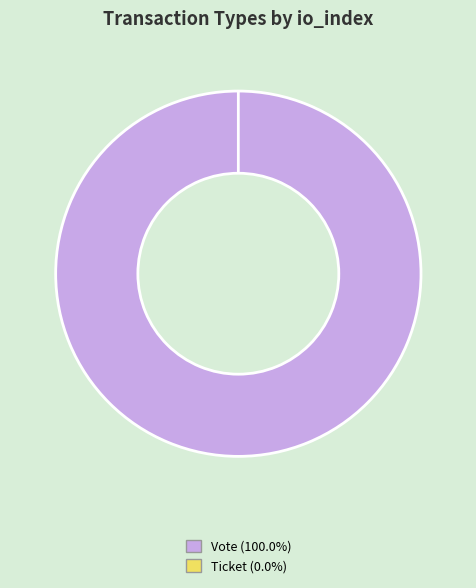

What is the smallest slice in the pie chart?

Ticket